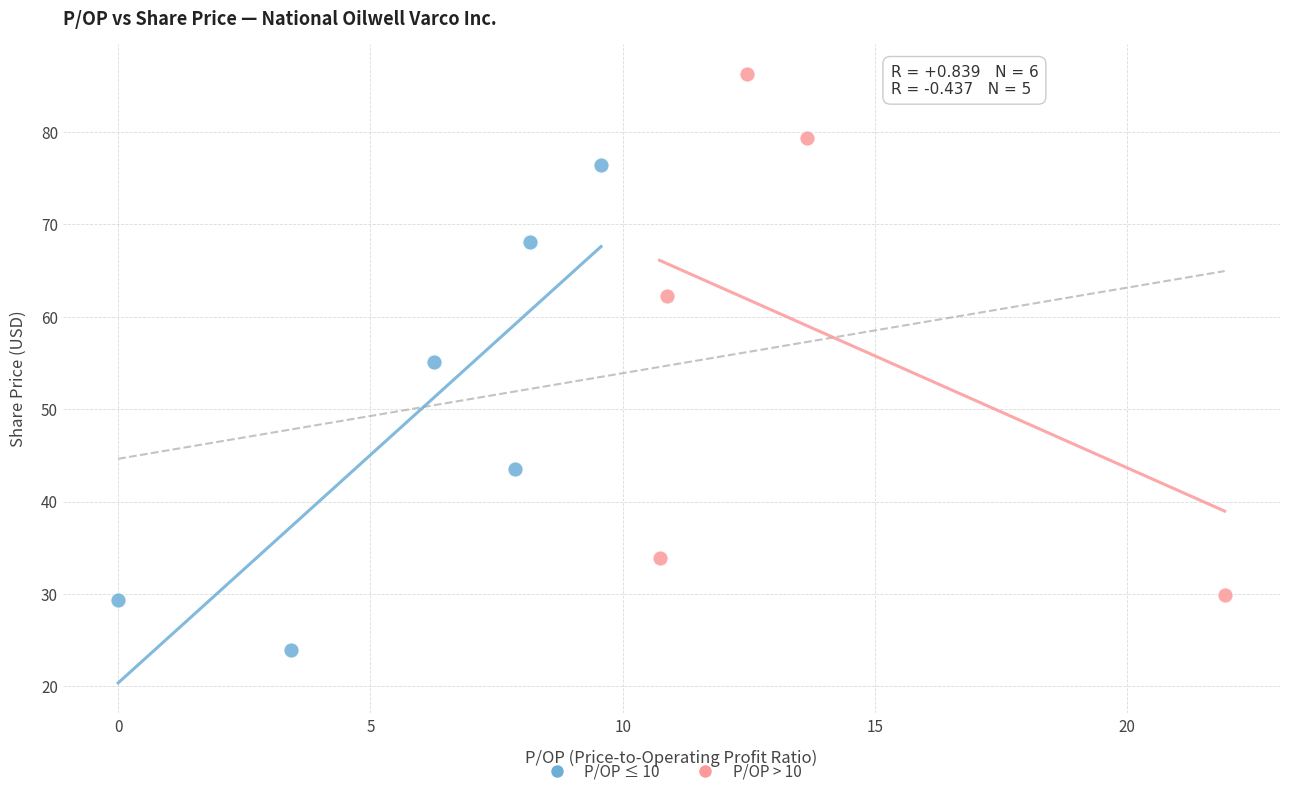

Which series contains the lowest Y value?

P/OP ≤ 10